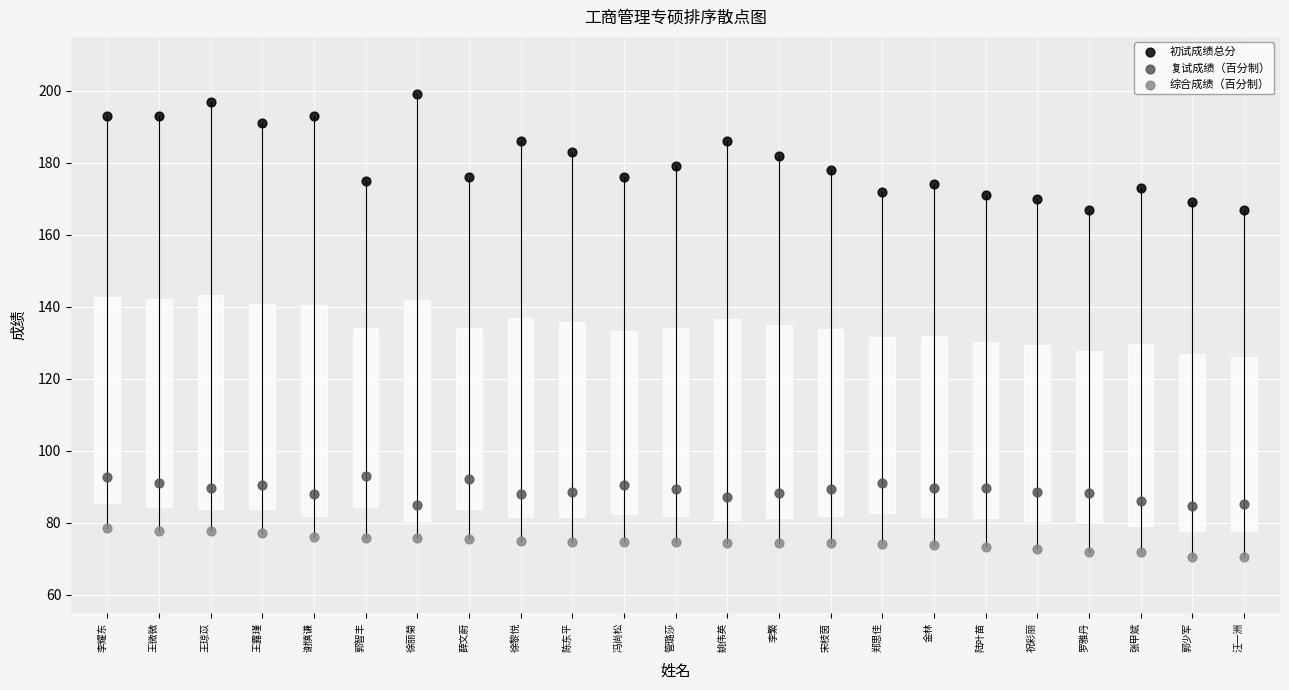

What are all the series names shown in the legend?

初试成绩总分, 复试成绩（百分制）, 综合成绩（百分制）